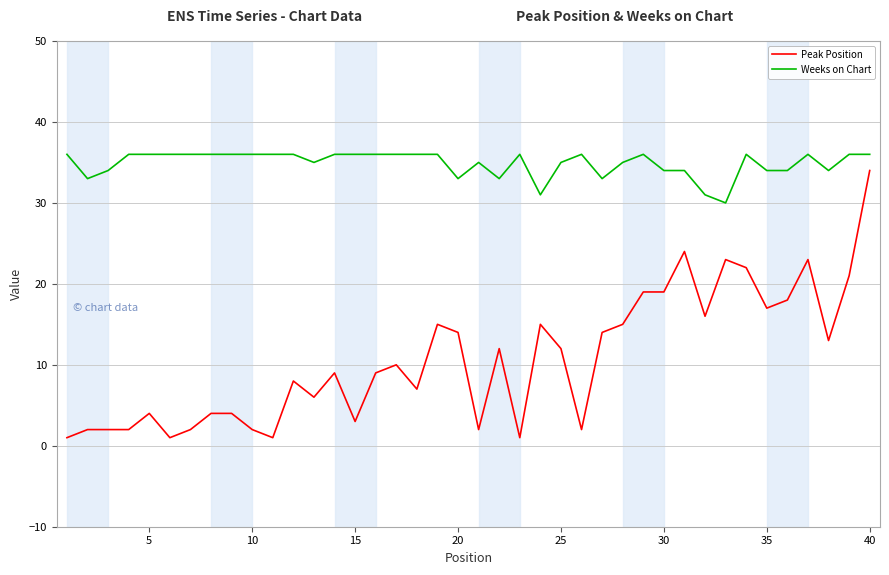

What are all the series names shown in the legend?

Peak Position, Weeks on Chart